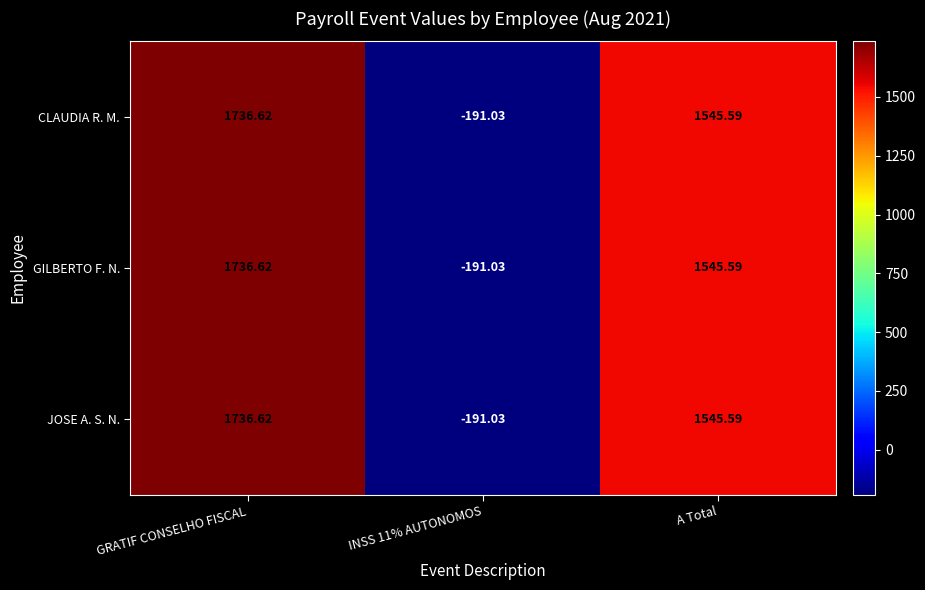

Which label corresponds to the largest value in the chart?

GRATIF CONSELHO FISCAL